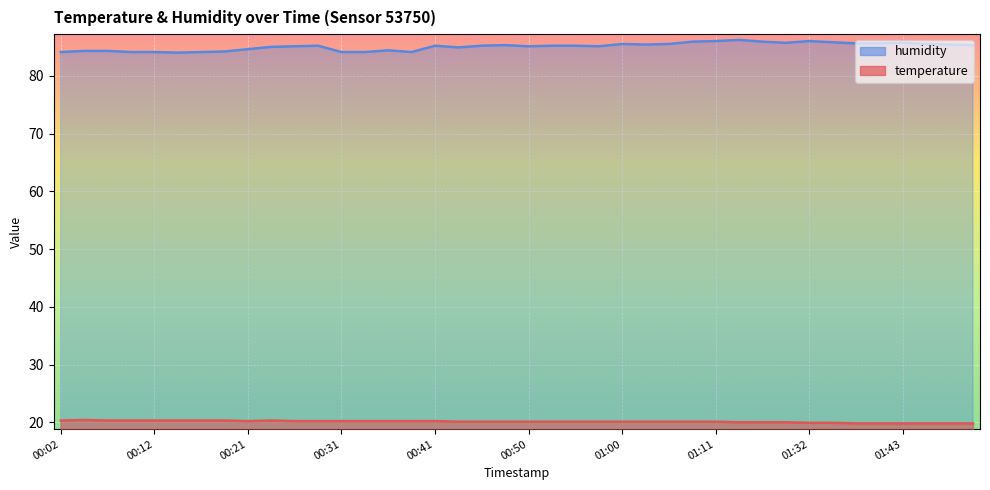

Which series has the largest range (max minus min)?

humidity